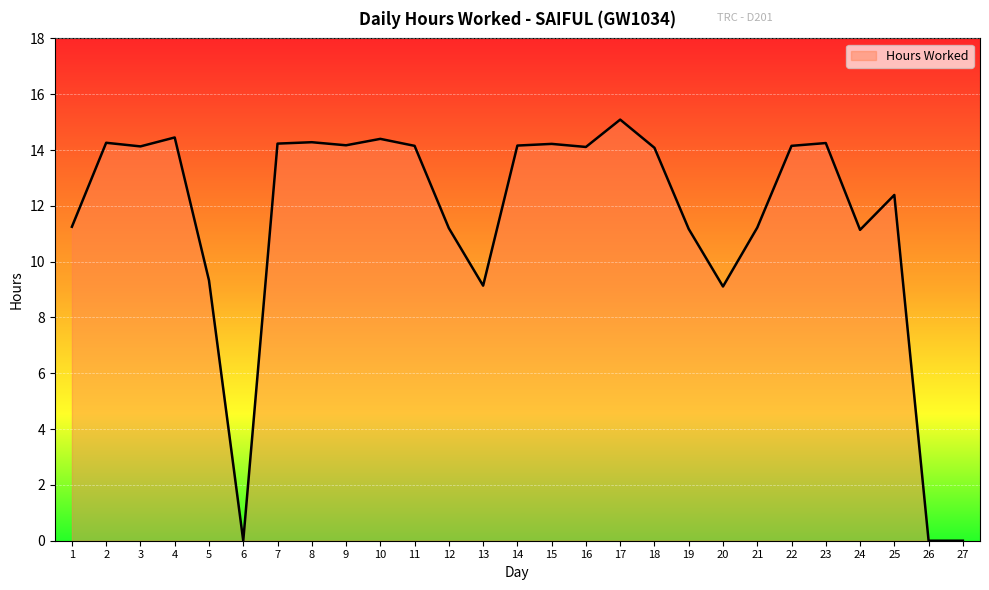

How many distinct data groups are displayed?

1